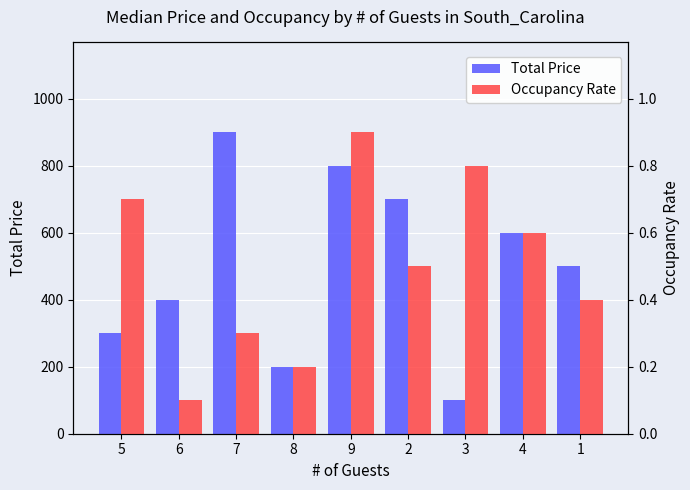

What is the difference between the second highest and second lowest values in the Total Price series?

600.0